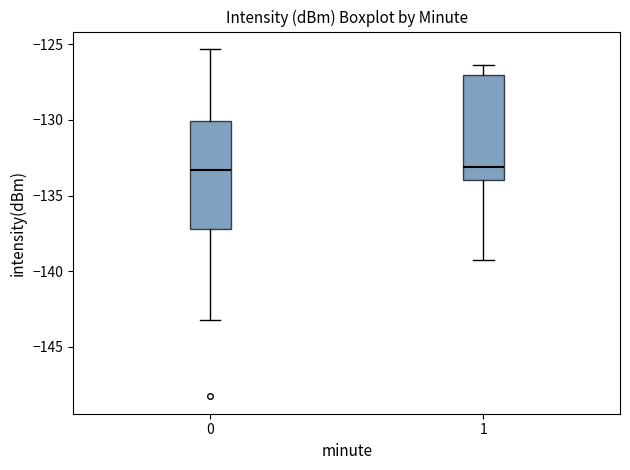

Where is the lower edge of the box at x = 0 on the y-axis? The values are not printed on the chart, so give them approximately, as read against the axis.

-137.0